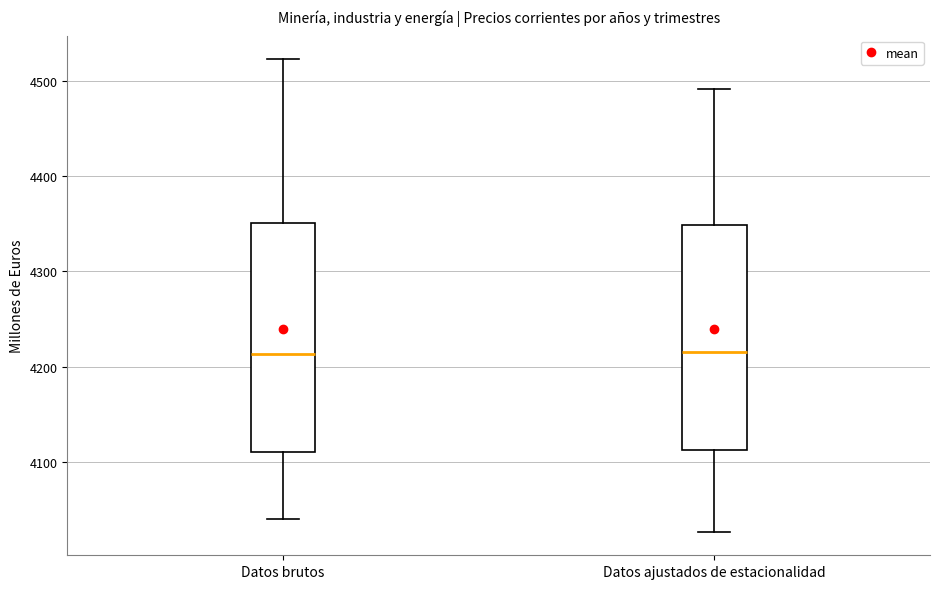

Where does the lower whisker of the box for Datos brutos end on the y-axis? The values are not printed on the chart, so give them approximately, as read against the axis.

4040